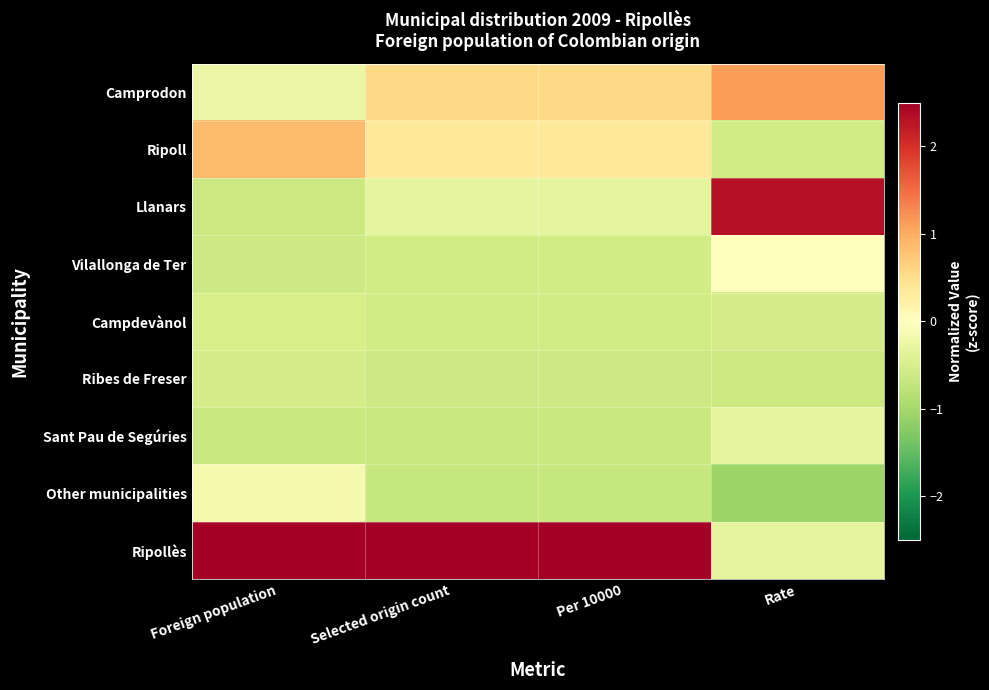

Which has a higher value, Rate or Selected origin count?

Rate